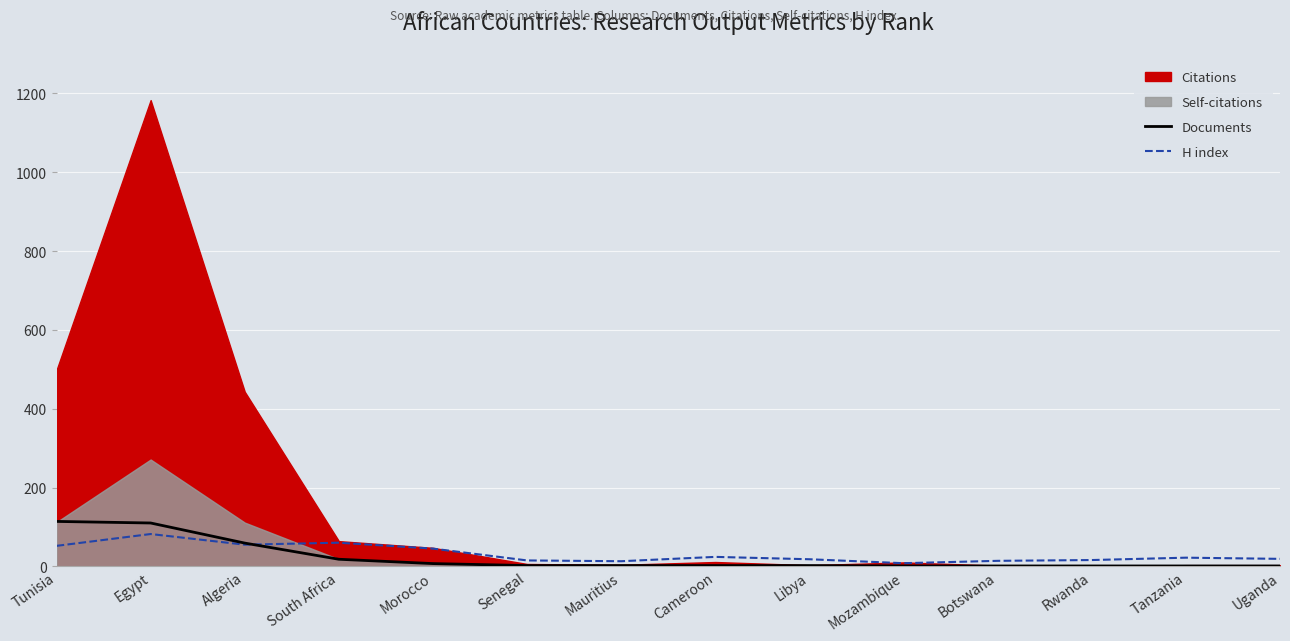

What is the label of the 12th point from the left?

Rwanda